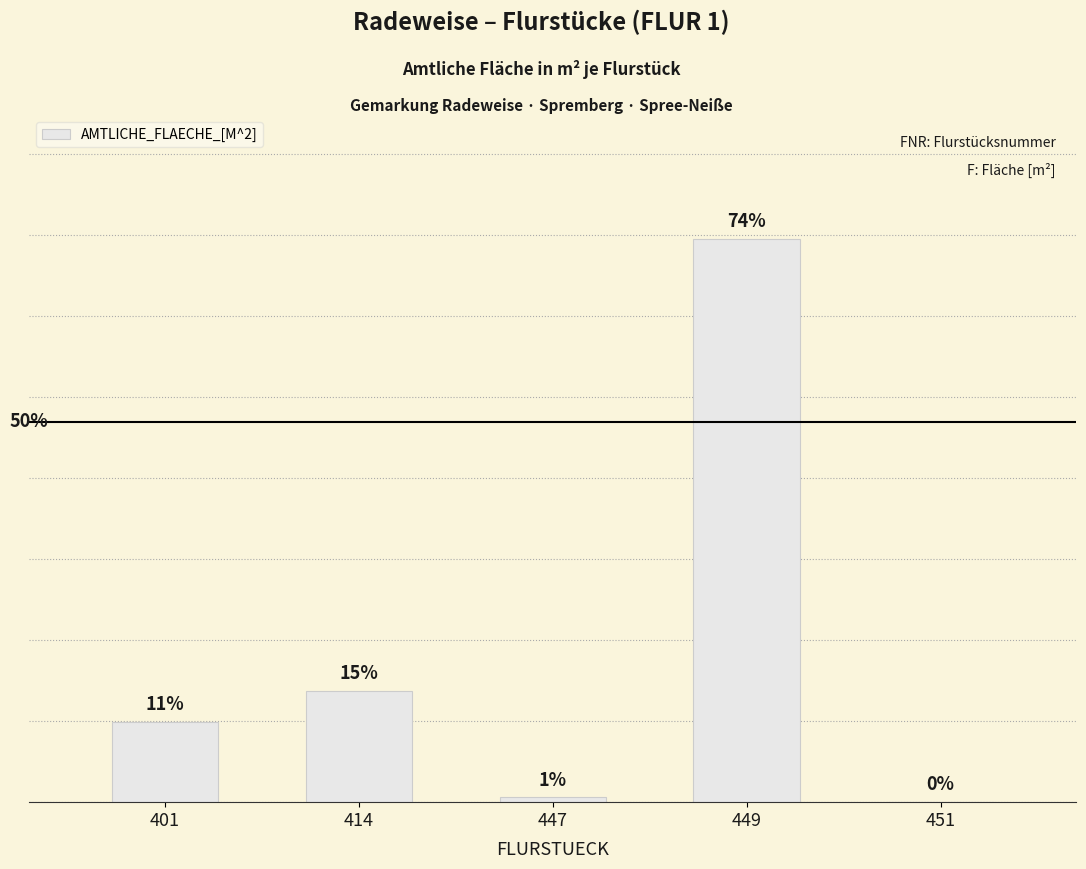

List the labels in order of value, largest first.

449, 414, 401, 447, 451